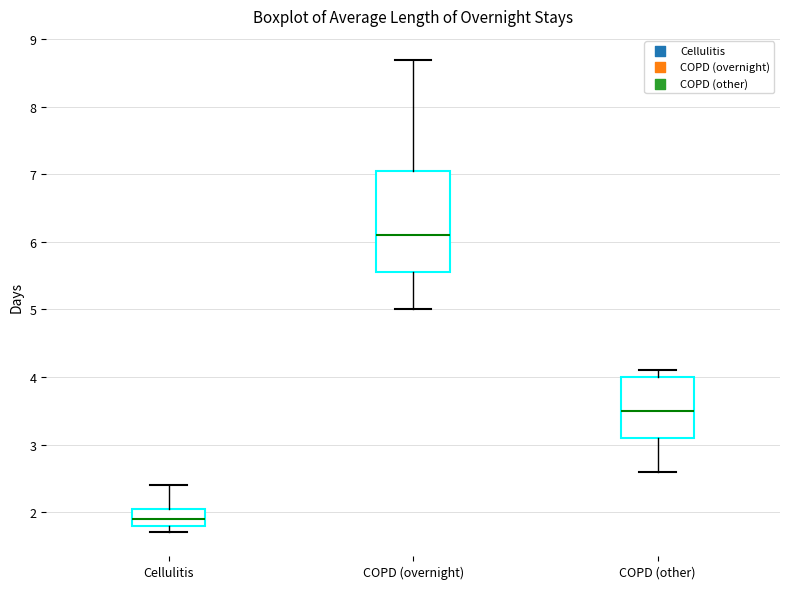

Where does the upper whisker of the box for COPD (overnight) end on the y-axis? The values are not printed on the chart, so give them approximately, as read against the axis.

8.7